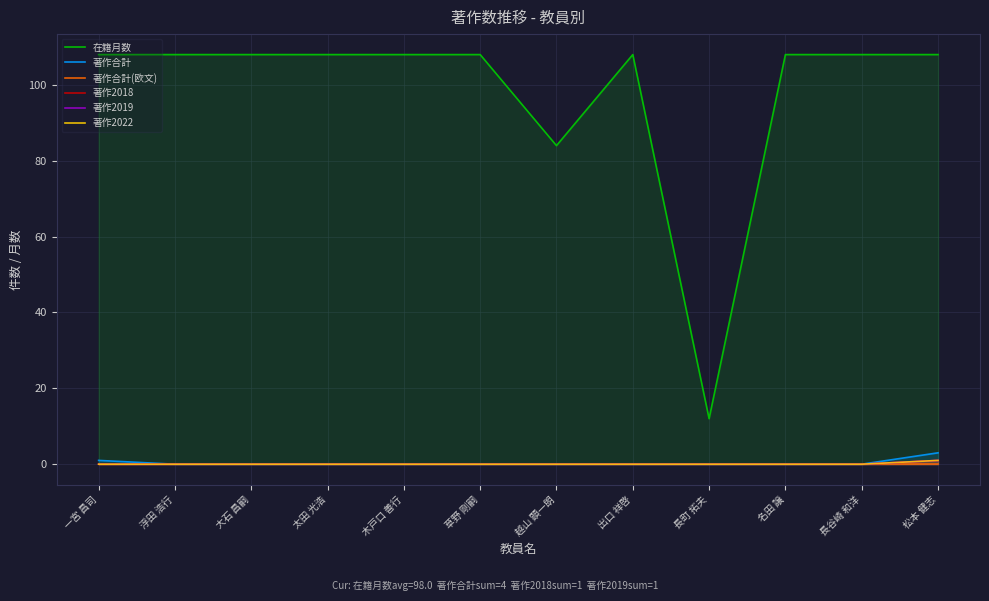

True or false: 著作合計(欧文) and 著作2019 intersect in this chart.

False